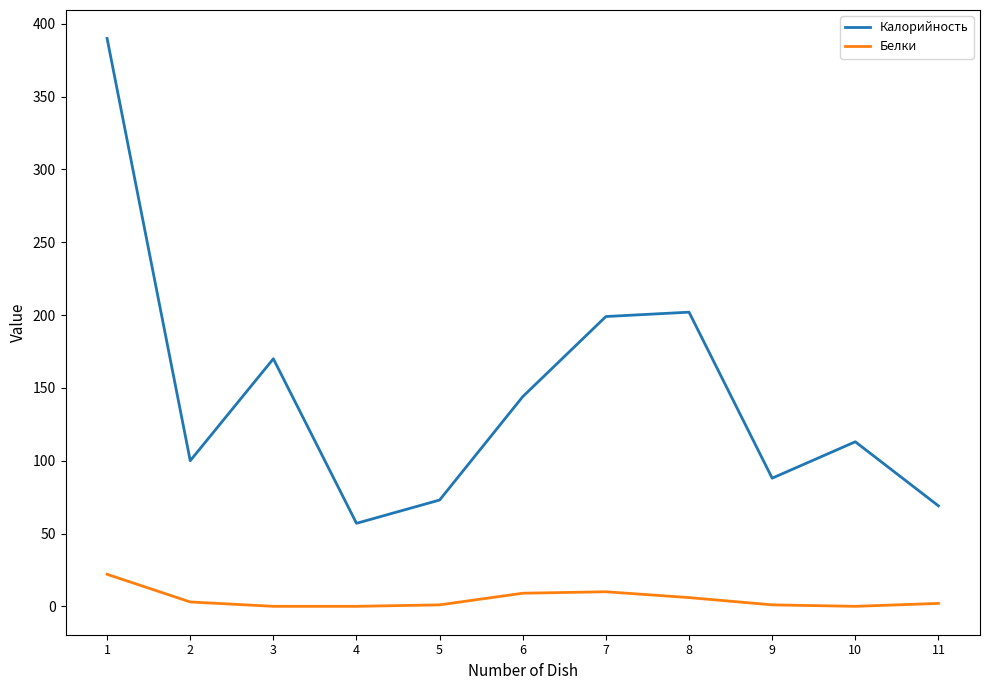

What is the greatest value displayed?

390